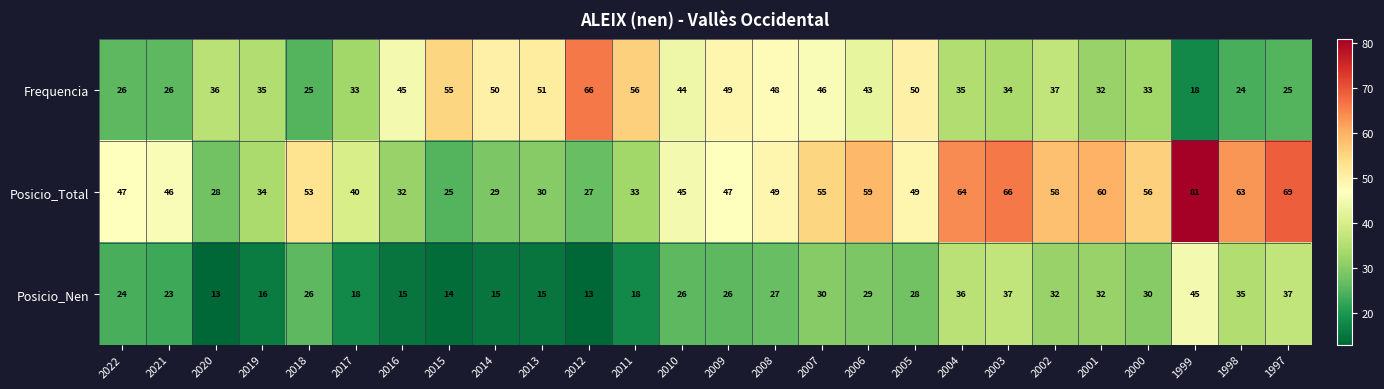

What is the spread (max minus min) of values at 2021?

23